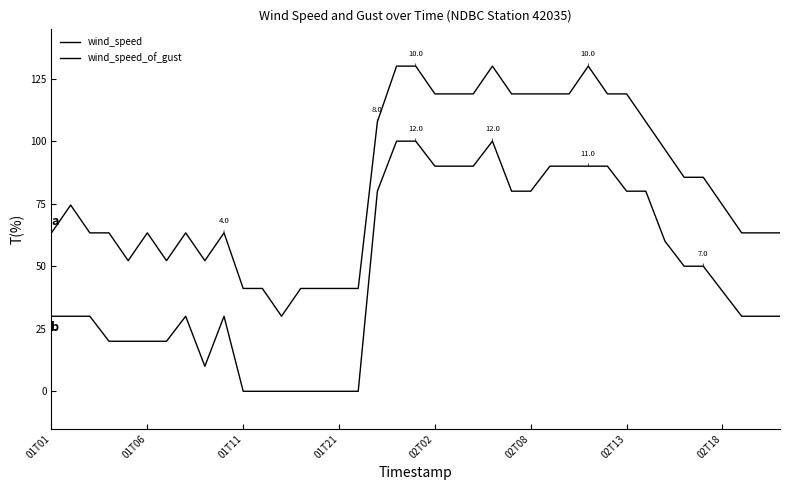

Is this an area chart (filled region under the line)?

No